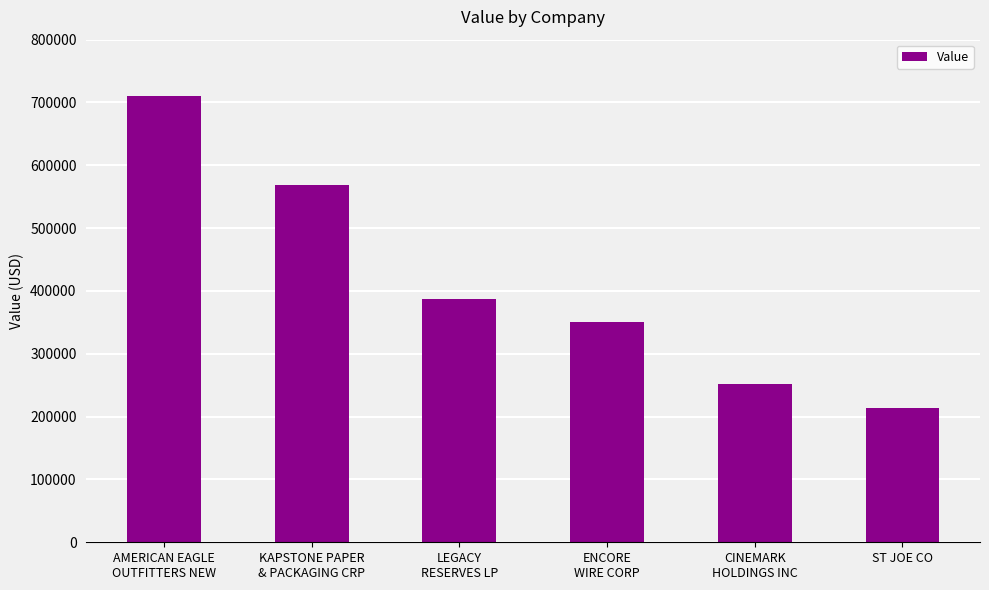

What is the minimum value shown in the chart?

214000